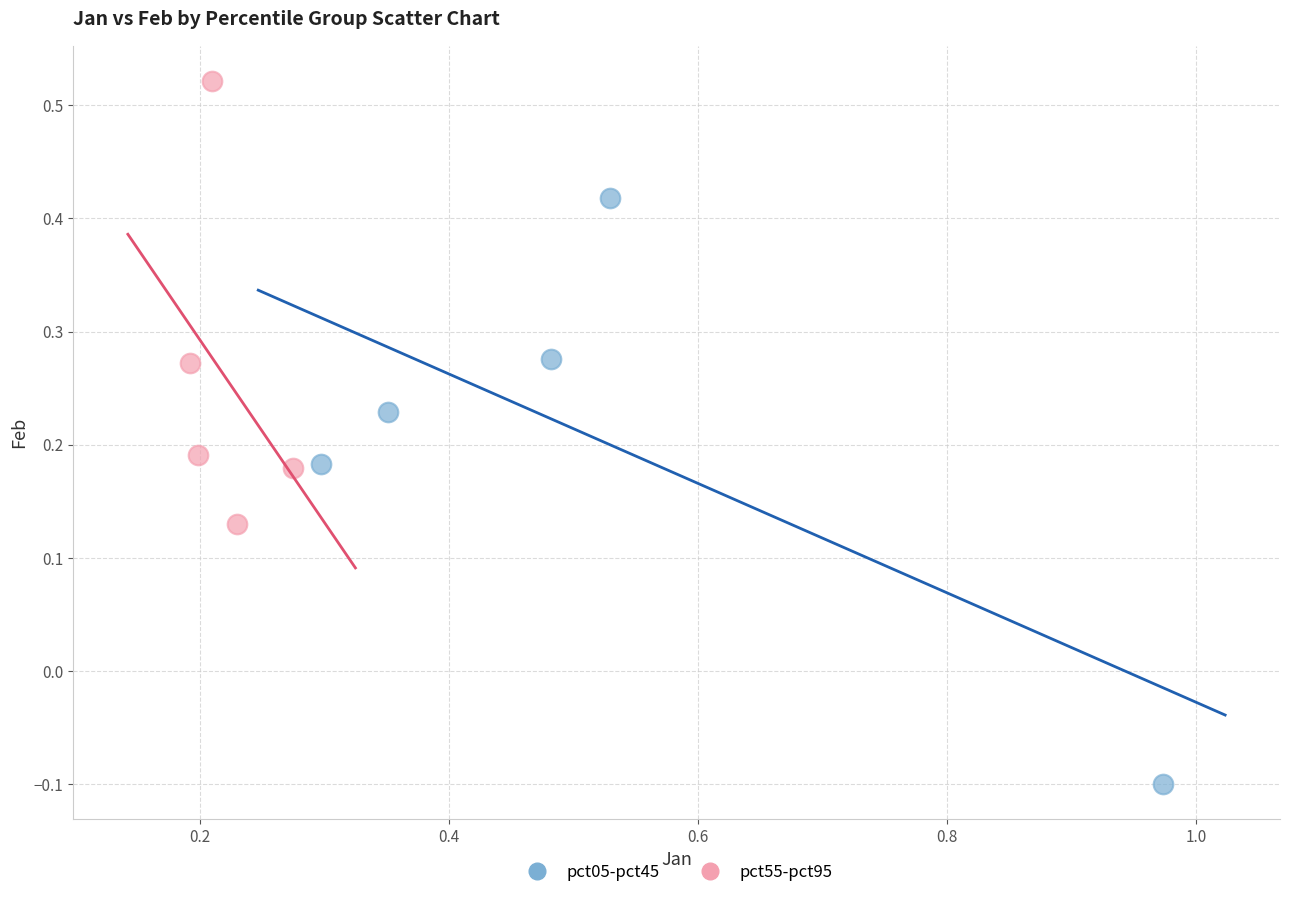

Which series reaches the maximum Y coordinate?

pct55-pct95